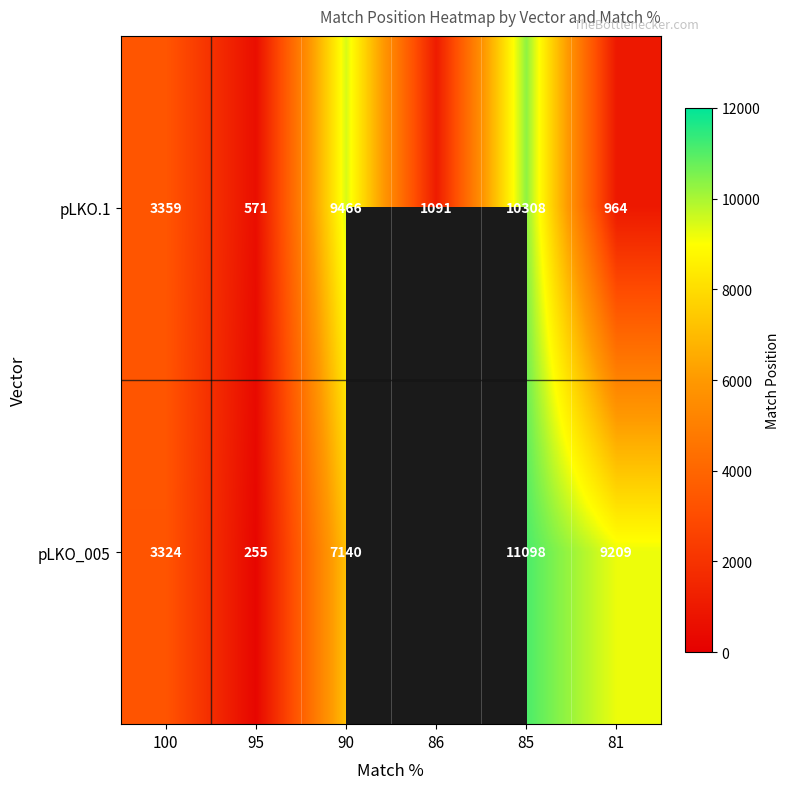

What is the total value across all series at 100?

6683